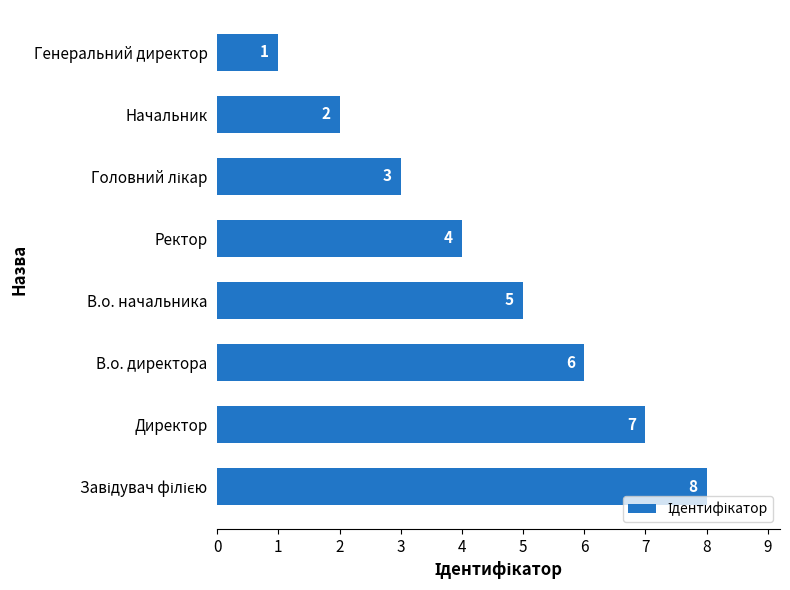

At which label is the value closest to 4?

Ректор